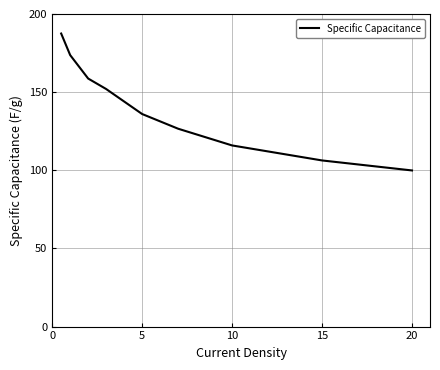

What is the minimum value shown in the chart?

99.9